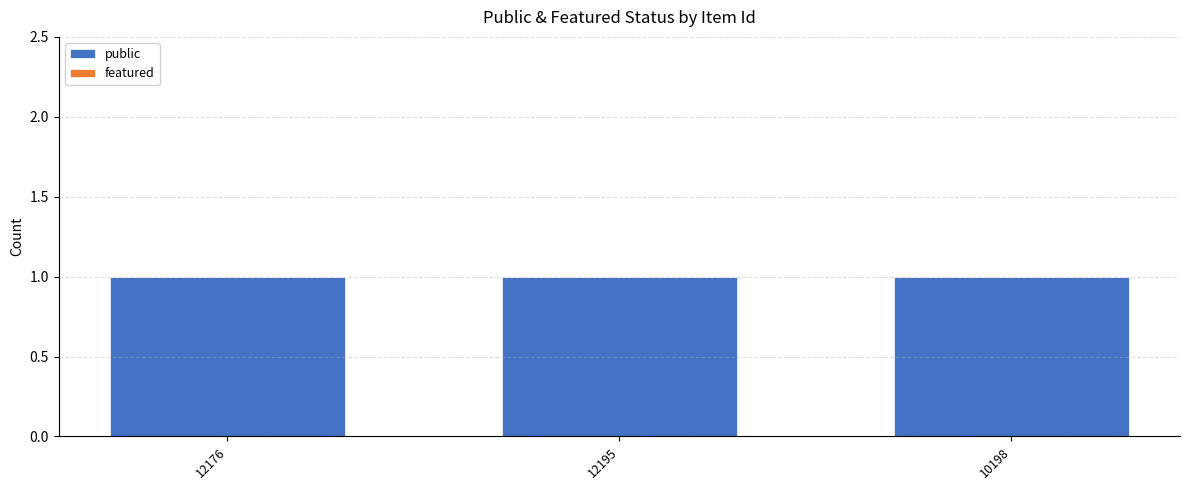

Reading right to left, what are all the values shown in this chart?

public: 10198=1	12195=1	12176=1
featured: 10198=0	12195=0	12176=0